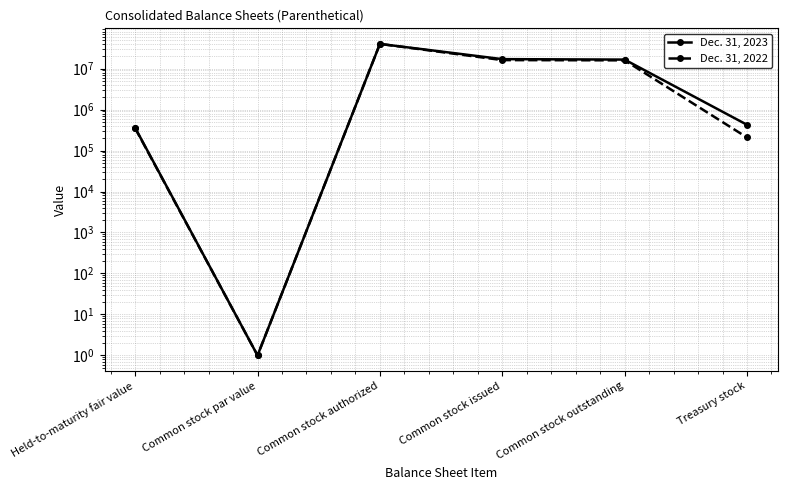

What is the minimum value for Dec. 31, 2023?

1